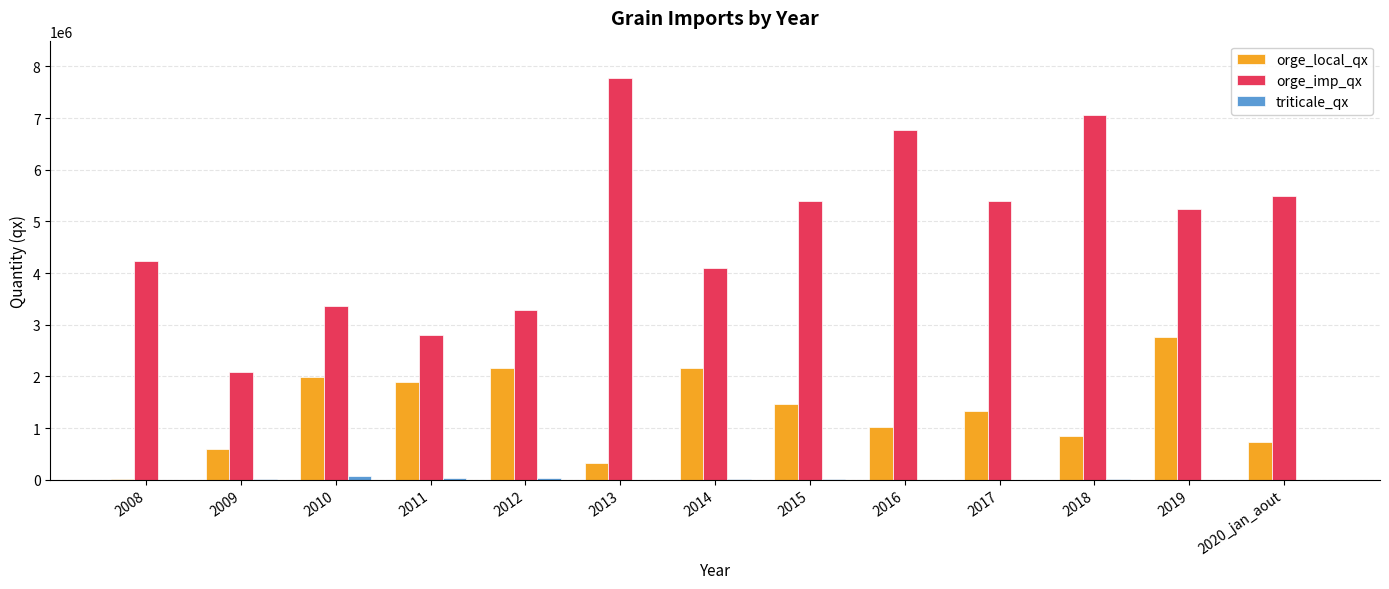

How many distinct data groups are displayed?

3